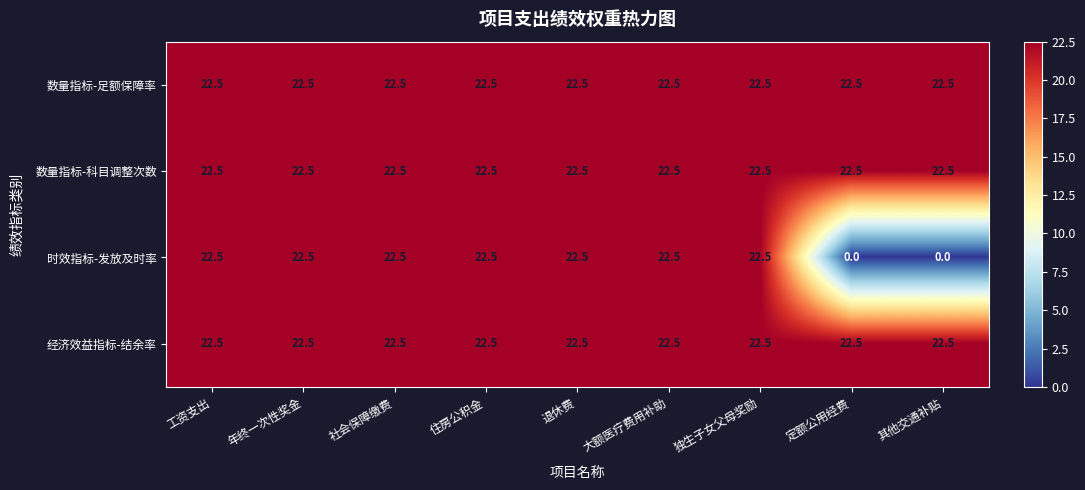

True or false: 经济效益指标-结余率 has a value of 22.5 at 独生子女父母奖励.

True